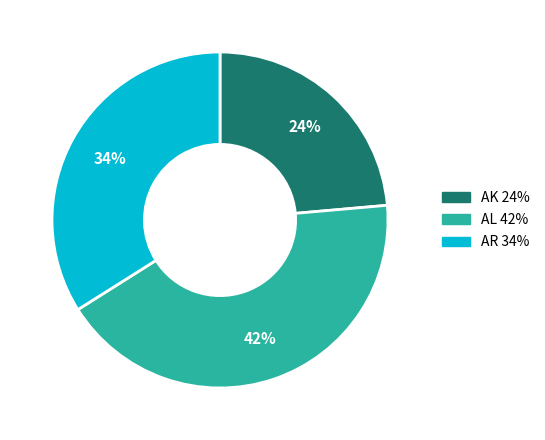

To the nearest percent, what is the average slice percentage?

33%